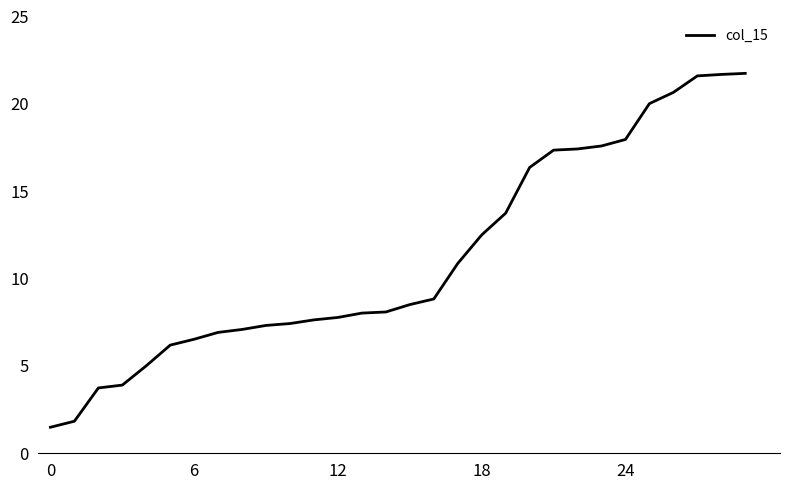

What is the smallest value displayed?

1.5